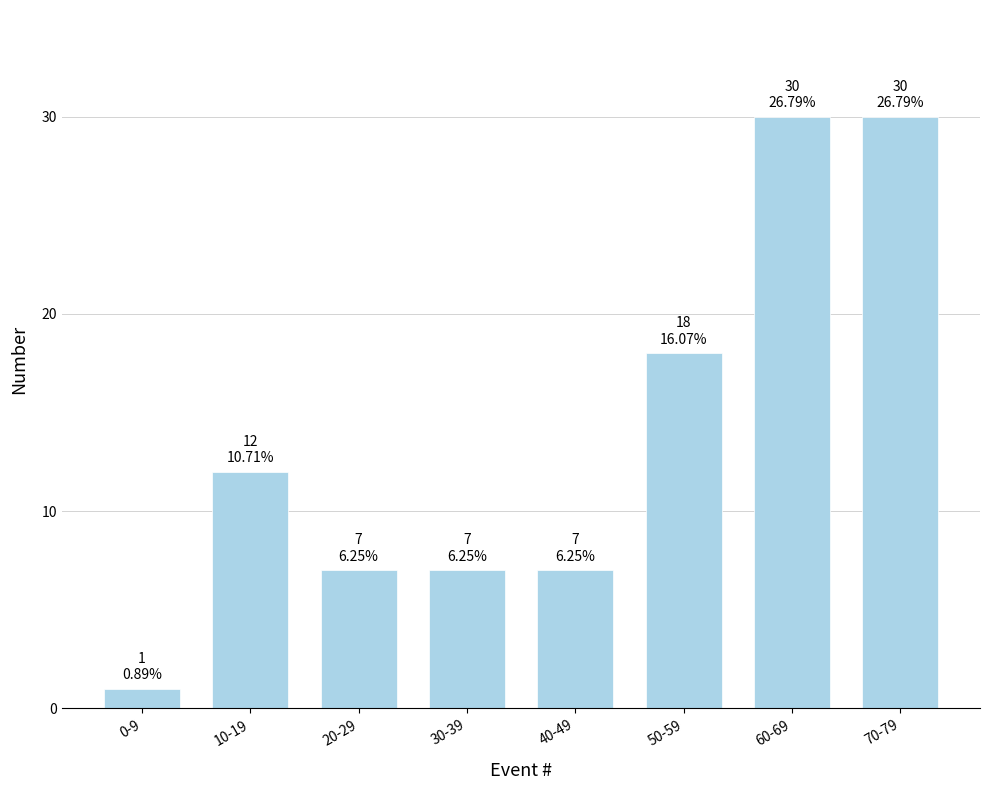

Reading left to right, extract all data points from this chart.

1	12	7	7	7	18	30	30